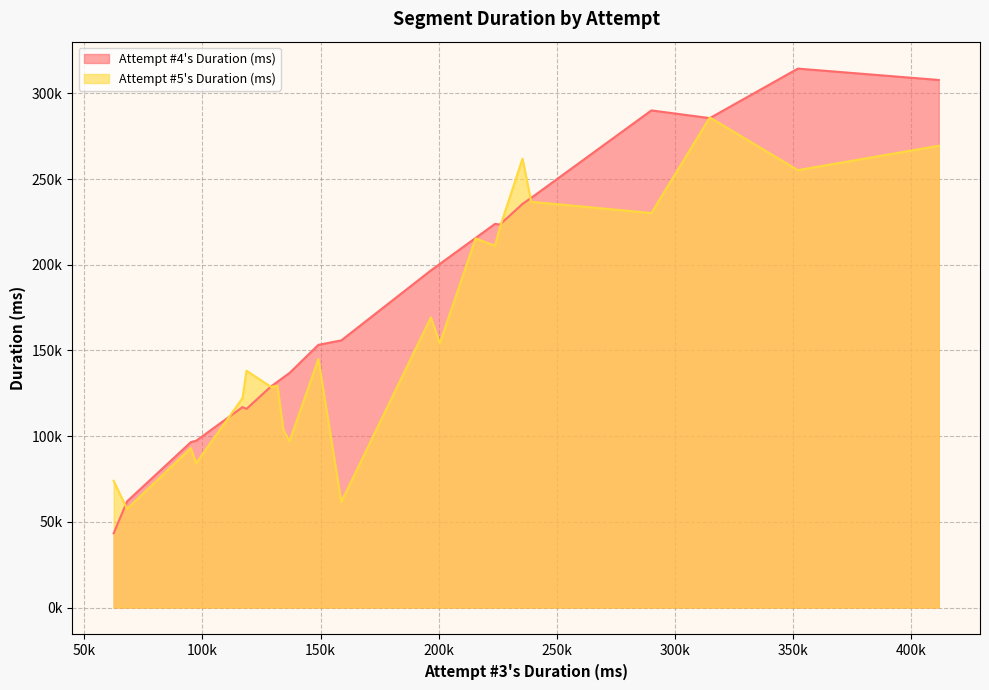

What is the difference between the maximum and minimum values in the Attempt #4's Duration (ms) series?

271128